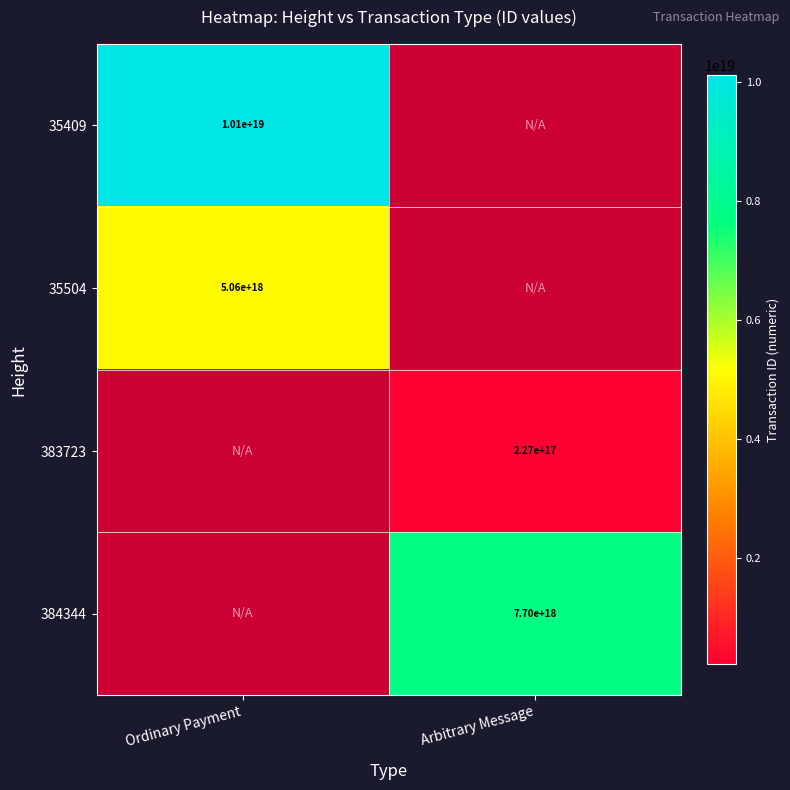

What is the maximum value shown in the chart?

10114857631846850560.0